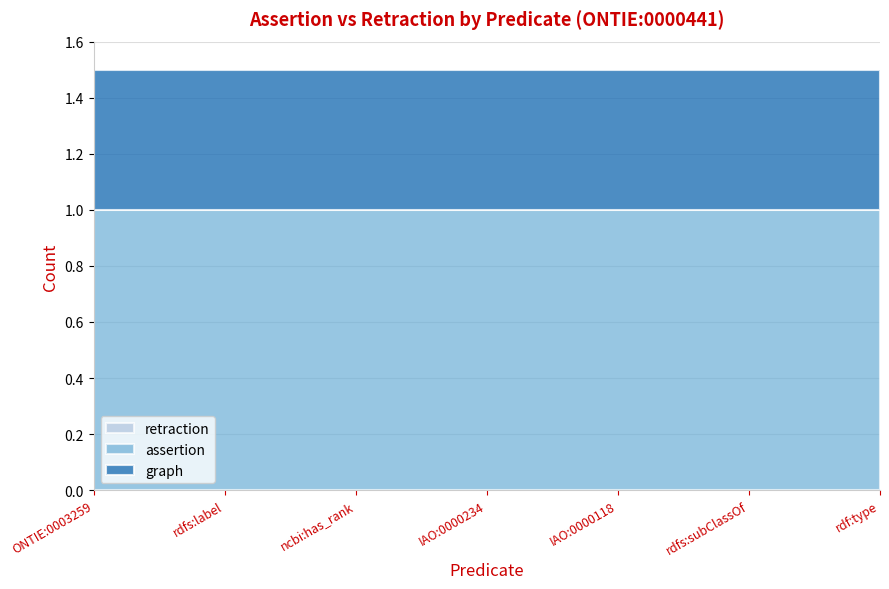

Is it true that assertion equals 1 at rdf:type?

True